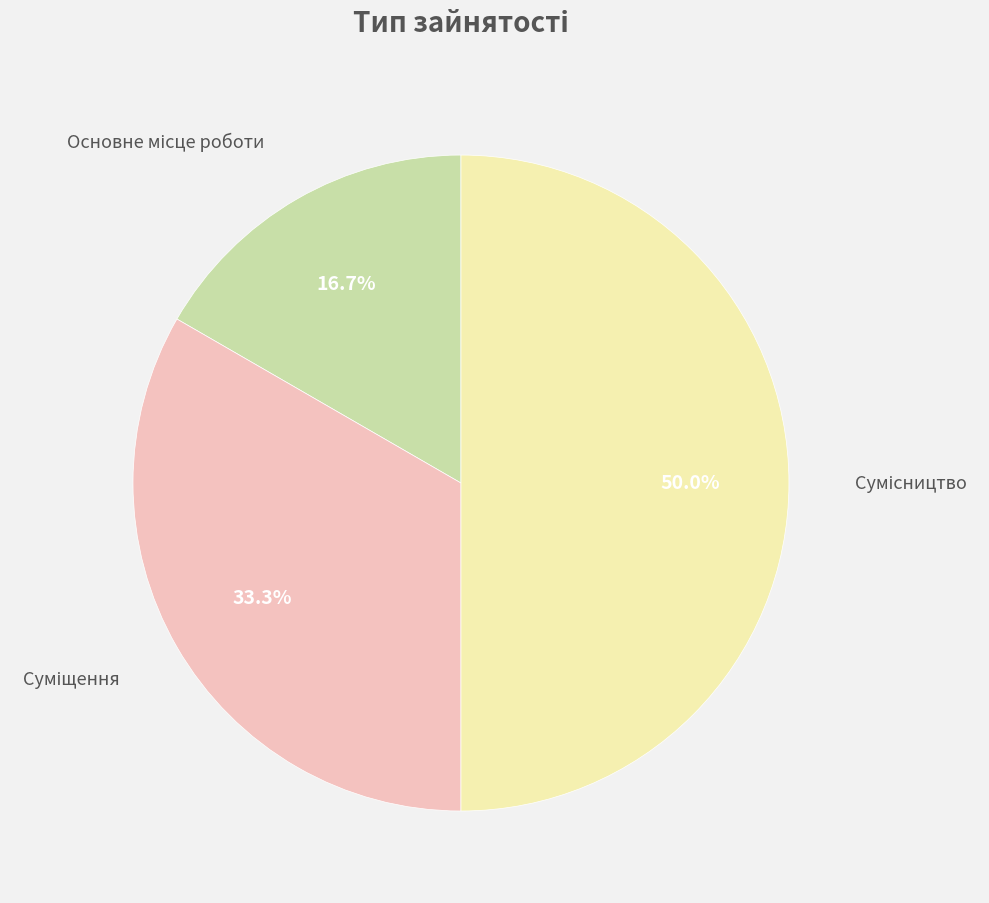

To the nearest percent, what is the average slice percentage?

33%